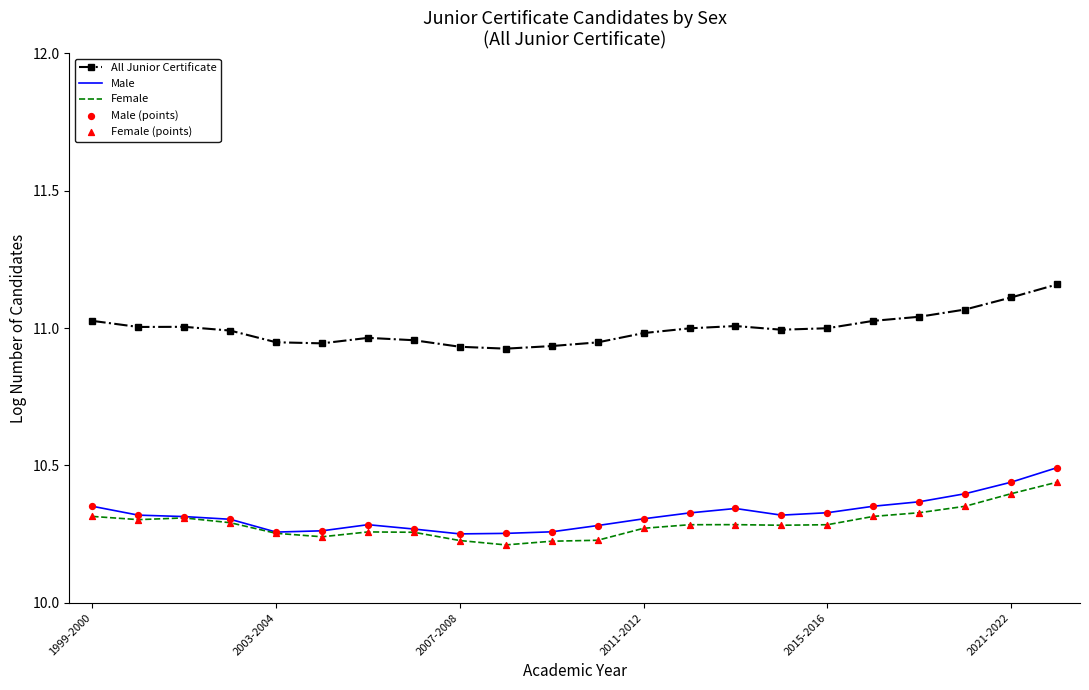

Which series has the largest total across all categories?

All Junior Certificate